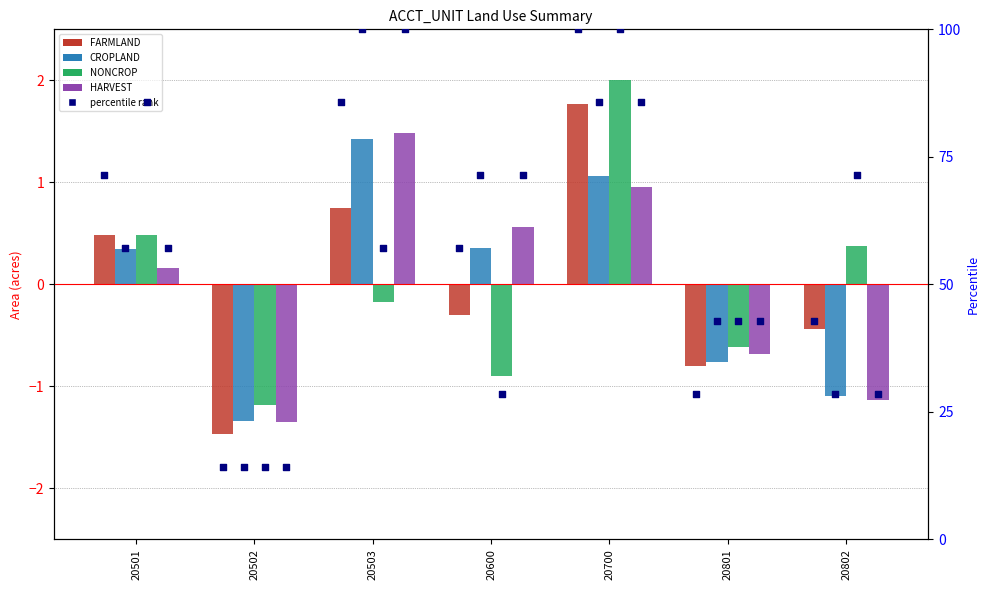

At which category is the sum across all series the highest?

20700